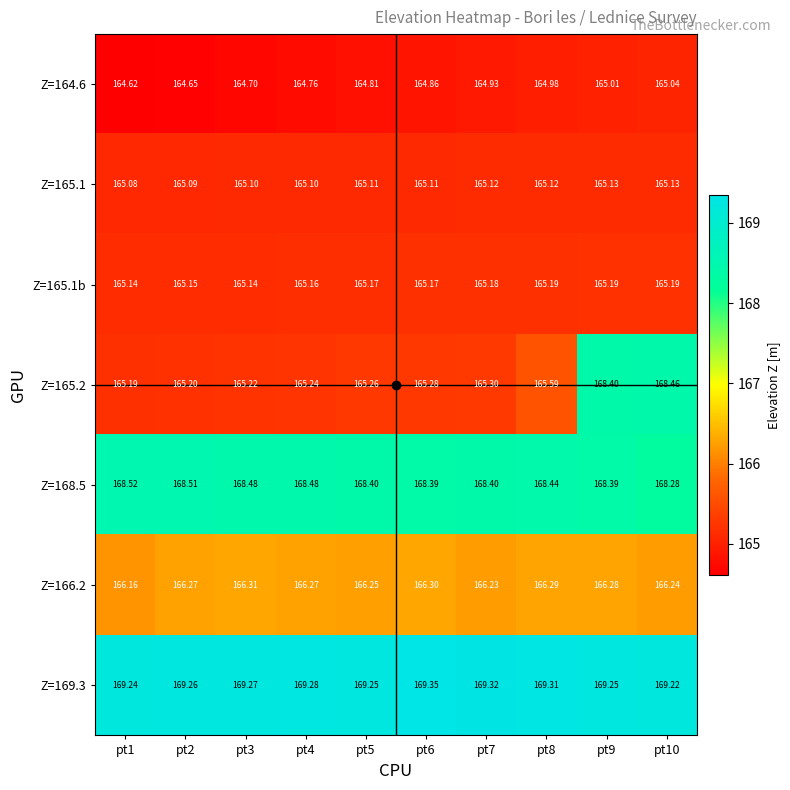

Is the value of Z=165.1b at pt1 greater than the value of Z=169.3 at pt3?

No